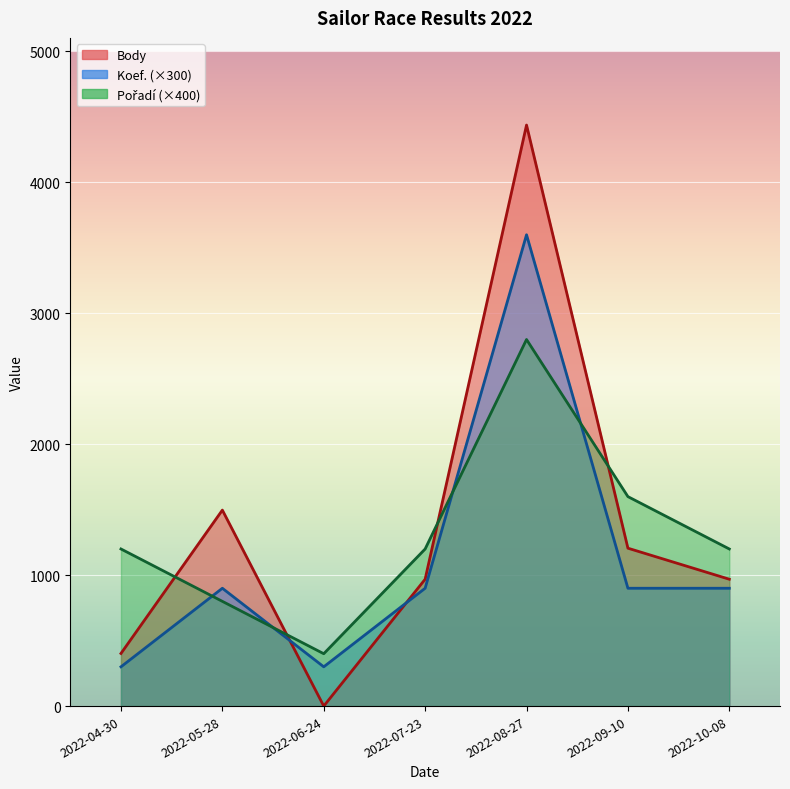

What is the value of the Koef. point at the 4th from the left?

900